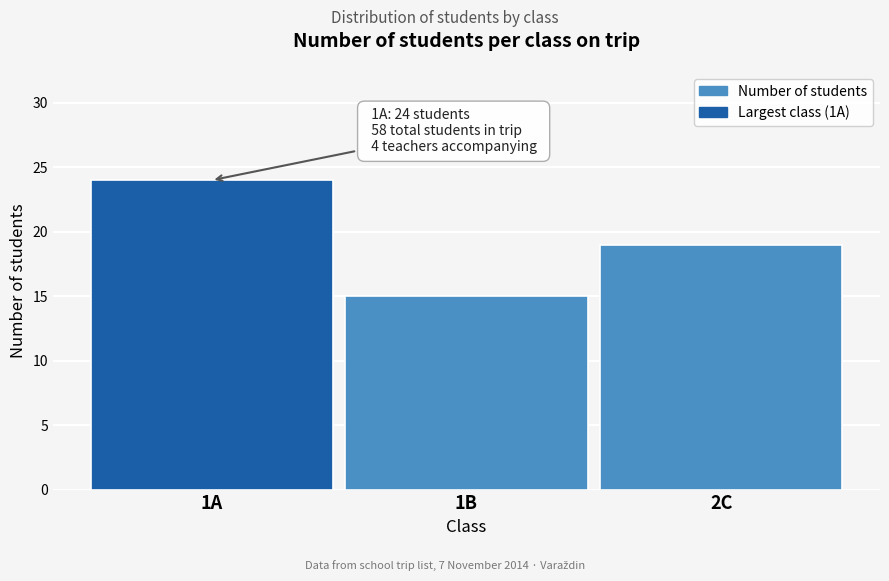

Reading left to right, list all the values displayed in this chart.

1A=24	1B=15	2C=19